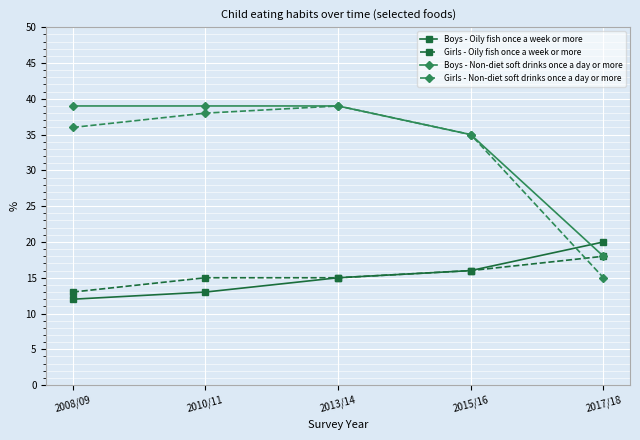

True or false: Girls - Non-diet soft drinks once a day or more has more than 1 points higher than both neighbors.

False